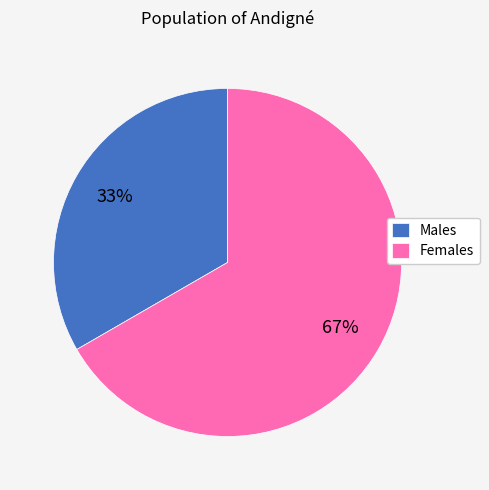

Which category has the smallest portion of the pie?

Males